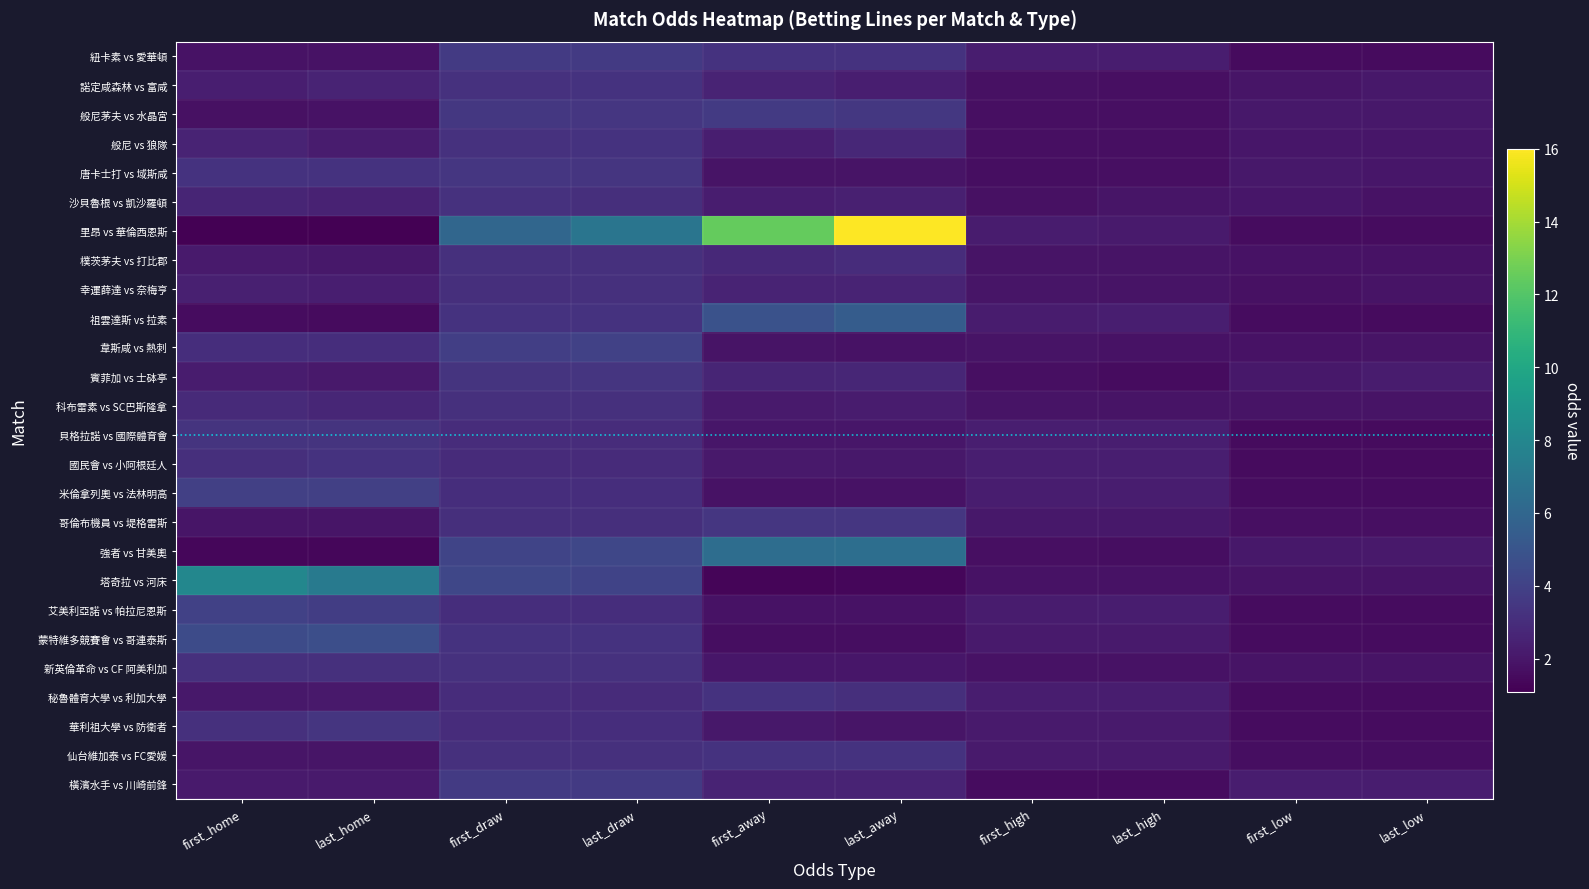

At which category does the chart reach its peak across all series?

last_away